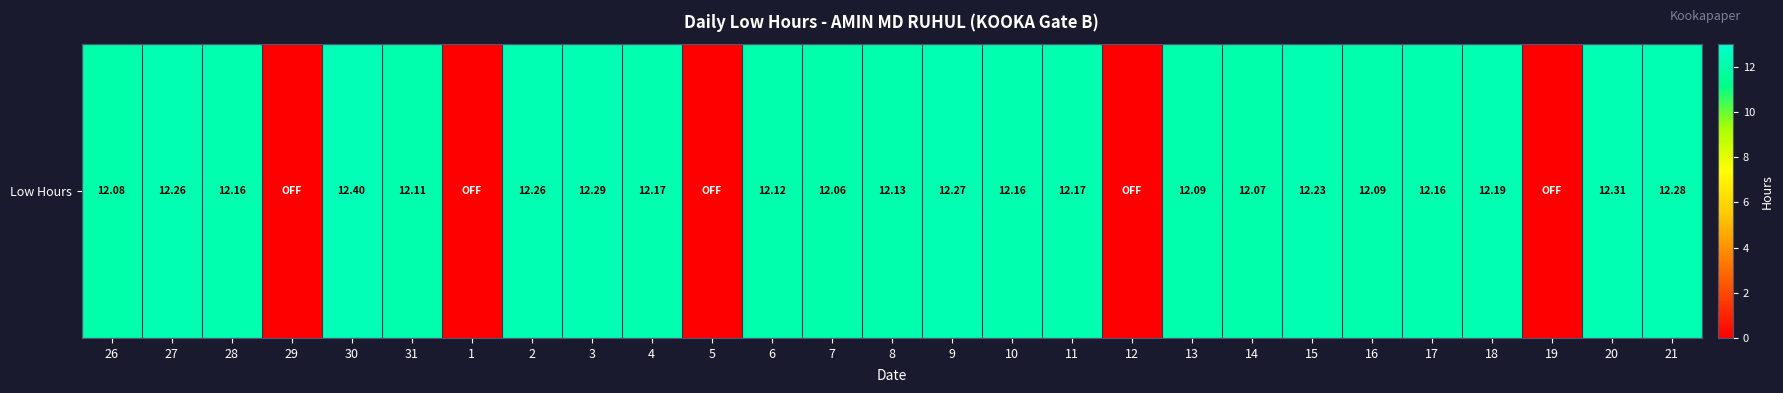

Rank the categories by value from lowest to highest.

29, 1, 5, 12, 19, 7, 14, 26, 13, 16, 31, 6, 8, 28, 10, 17, 4, 11, 18, 15, 27, 2, 9, 21, 3, 20, 30